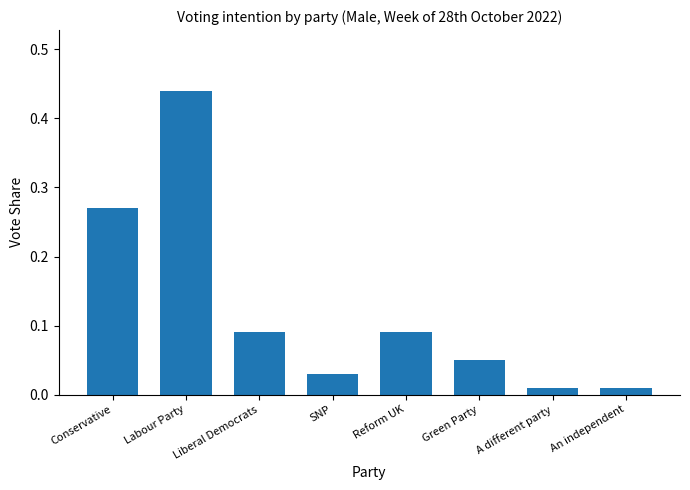

Does the chart contain stacked bars?

No